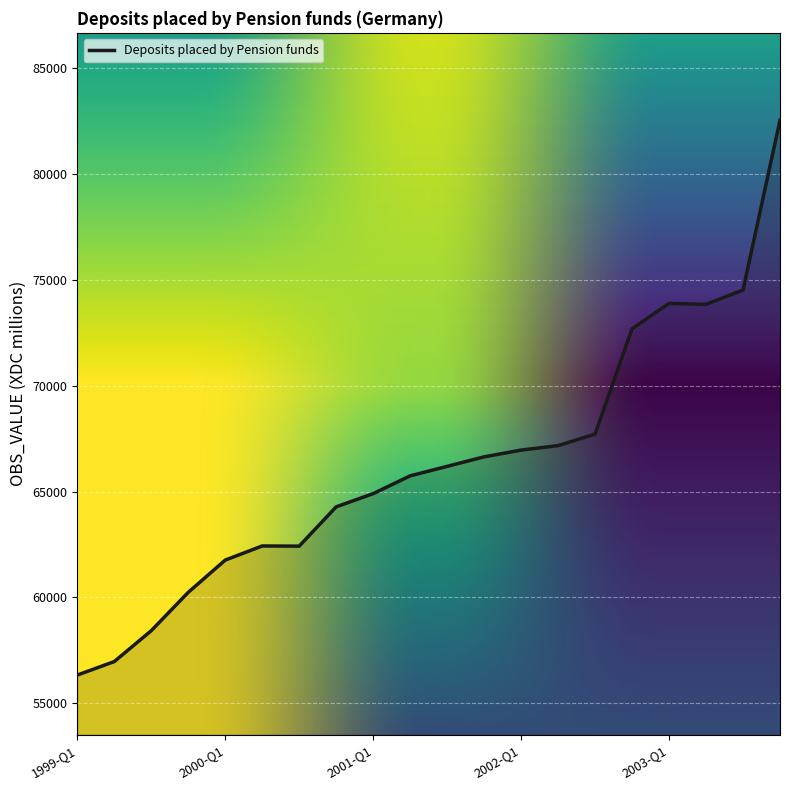

How many points are higher than both their immediate neighbors (excluding endpoints)?

2